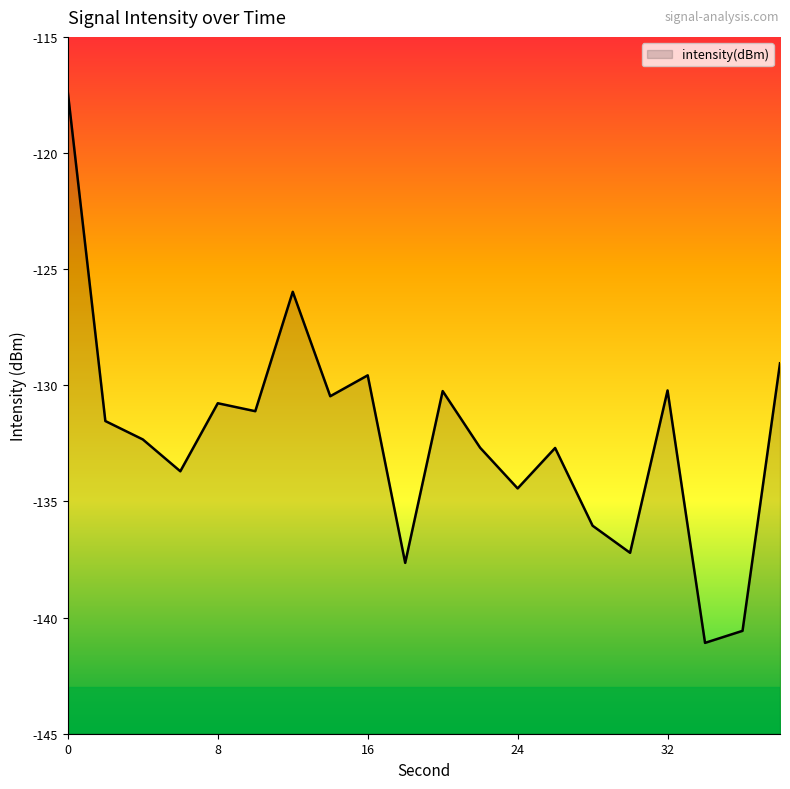

What is the sum of the values at 32 and 34?

-271.3